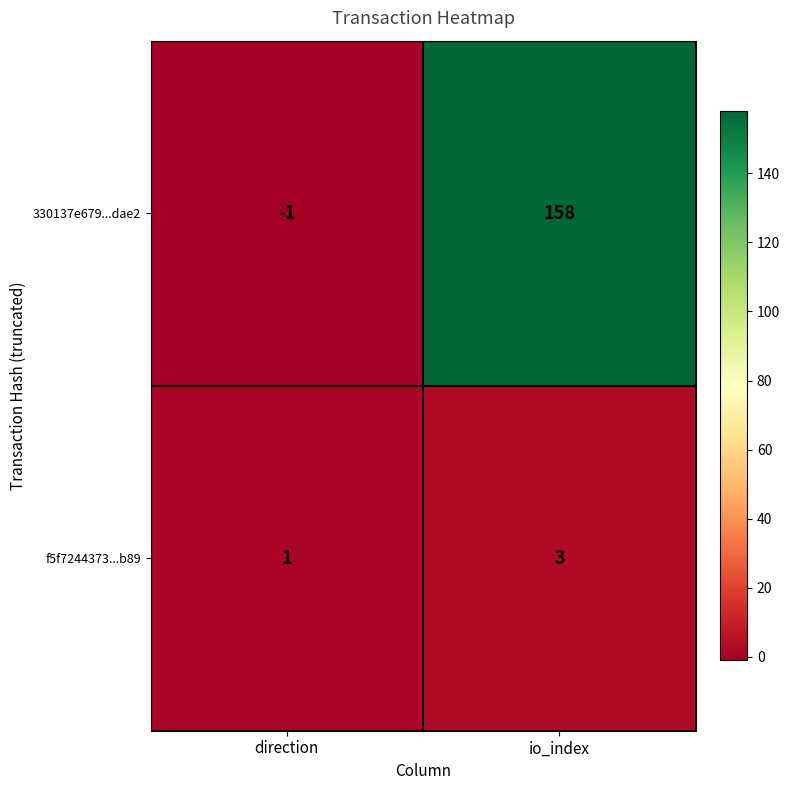

What is the sum of the 330137e679...dae2 values at io_index and direction?

157